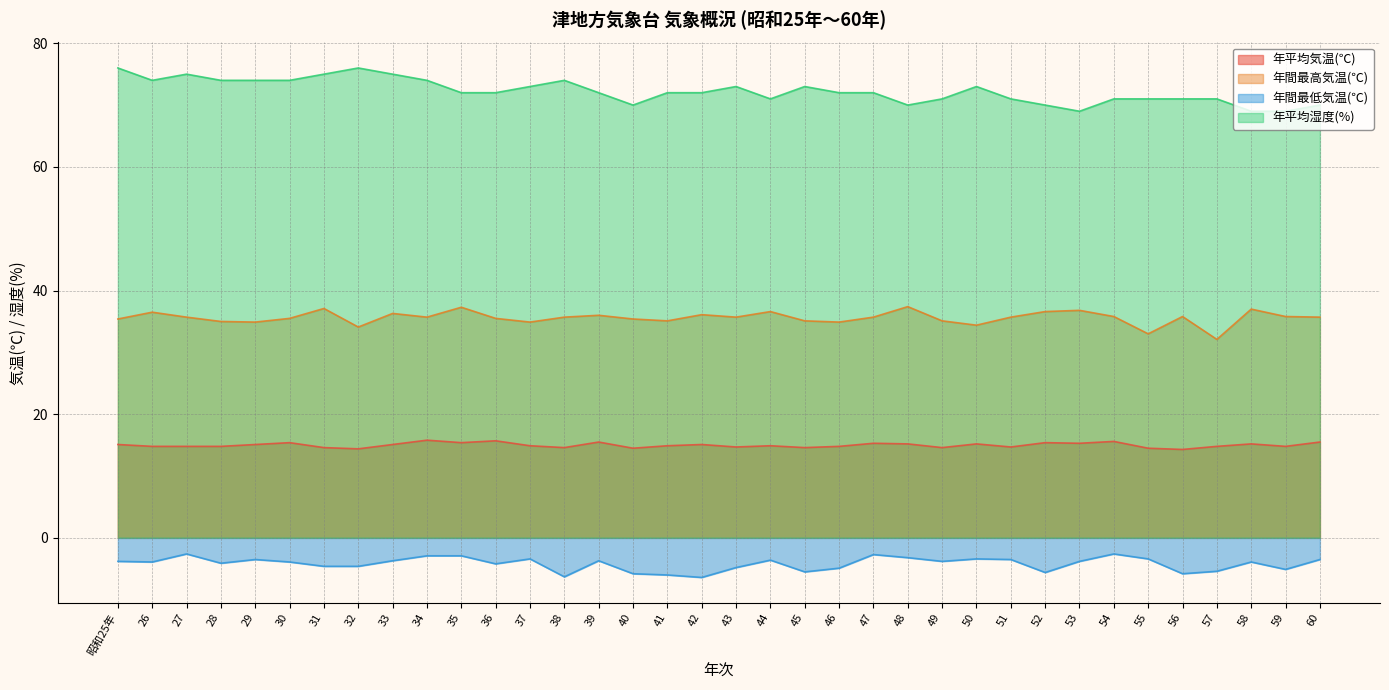

What is the spread (max minus min) of values at 31?

79.6